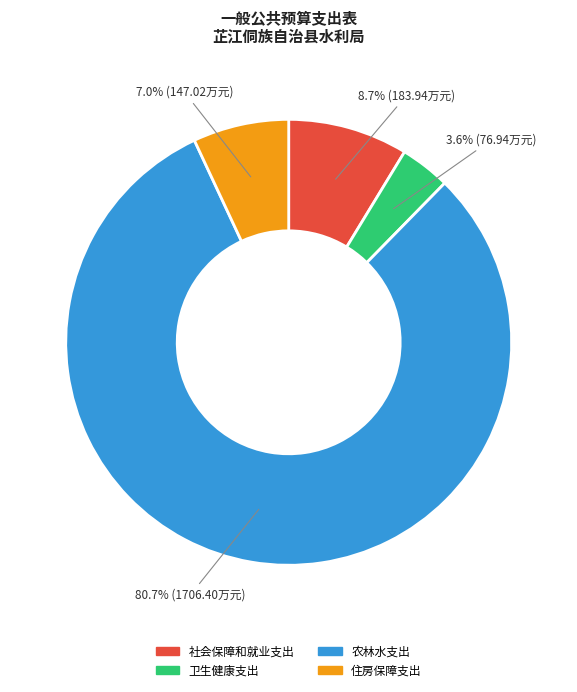

Is the sum of 农林水支出 and 卫生健康支出 greater than half?

Yes